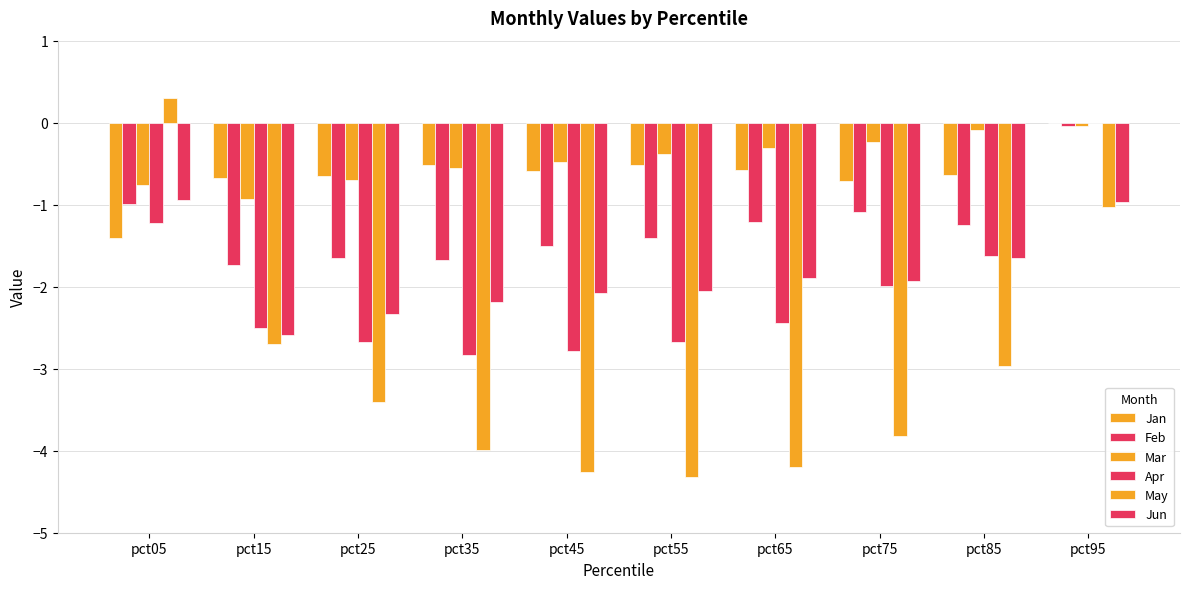

What is the value of the Mar bar at the 1st from the left?

-0.8